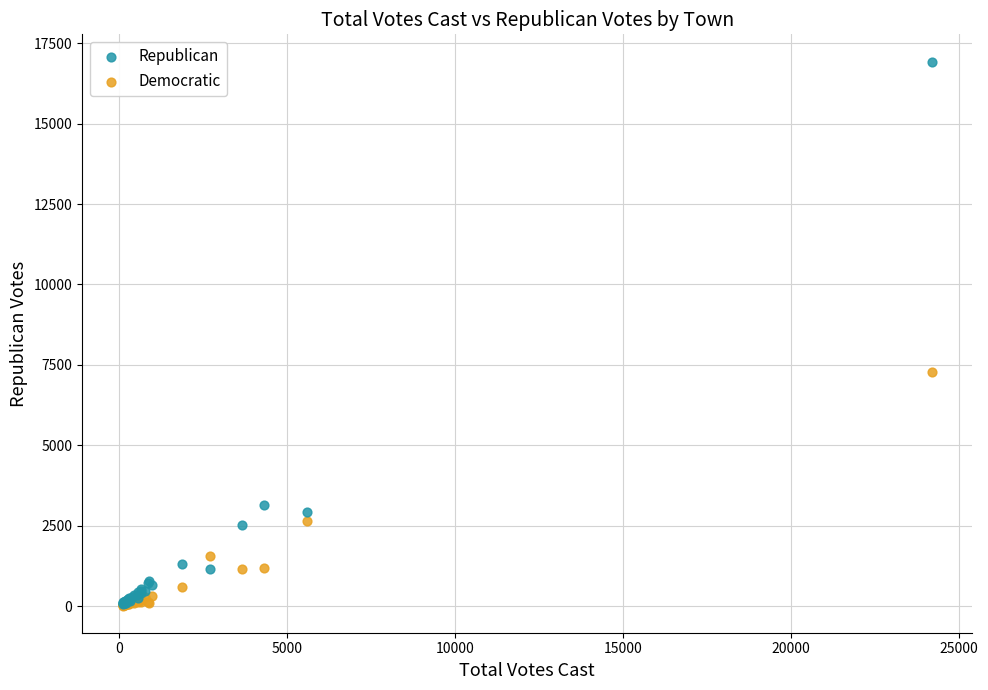

Across all series, what Y value is closest to 8474?

7270